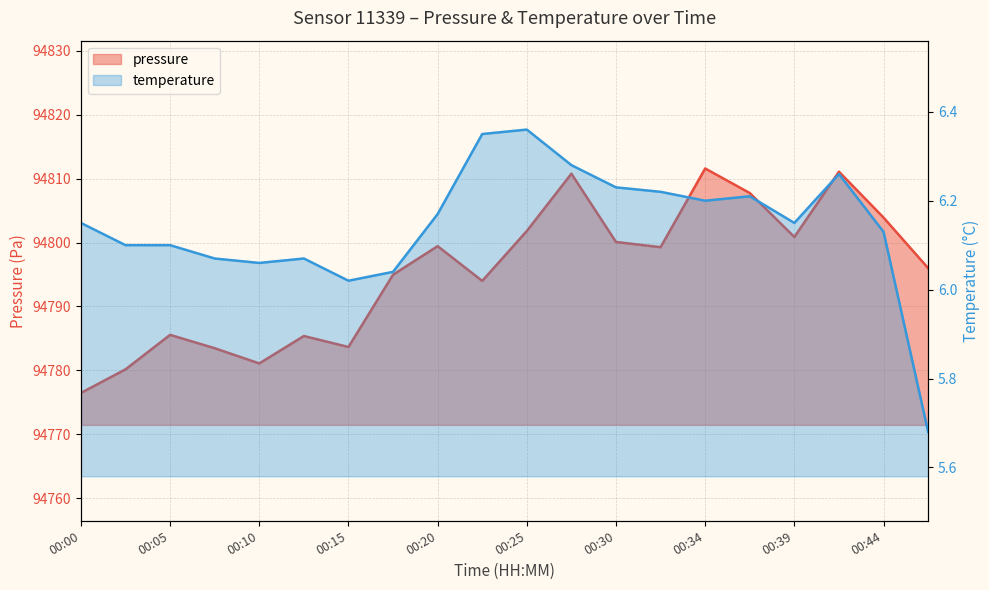

What are all the series names shown in the legend?

pressure, temperature